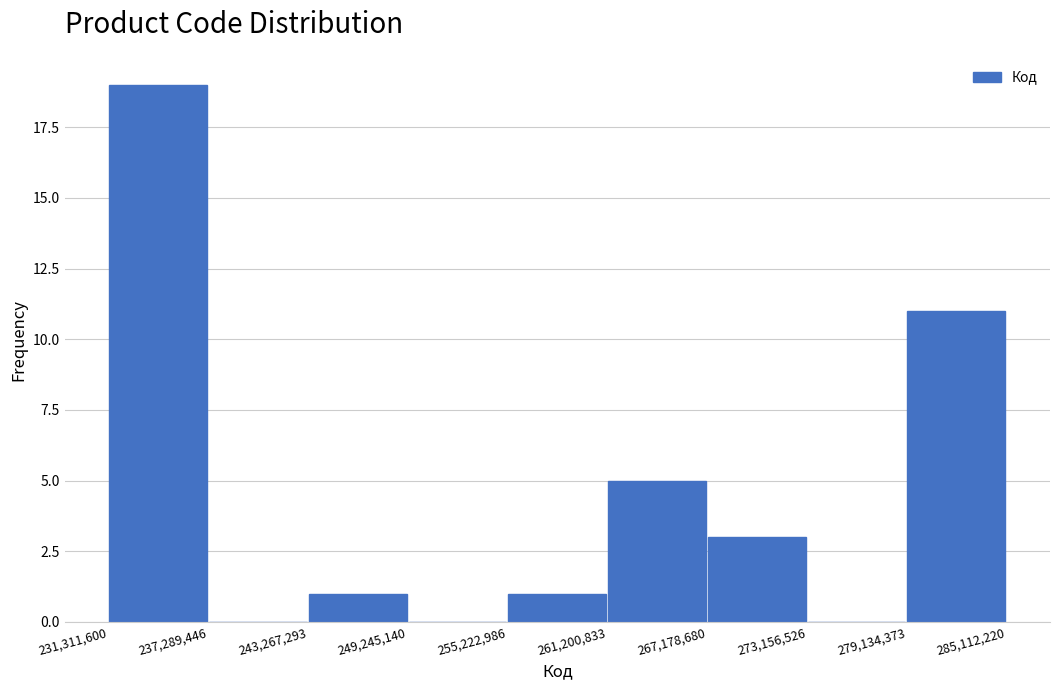

Which range on the x-axis has the tallest bar?

231,311,600 to 237,289,446